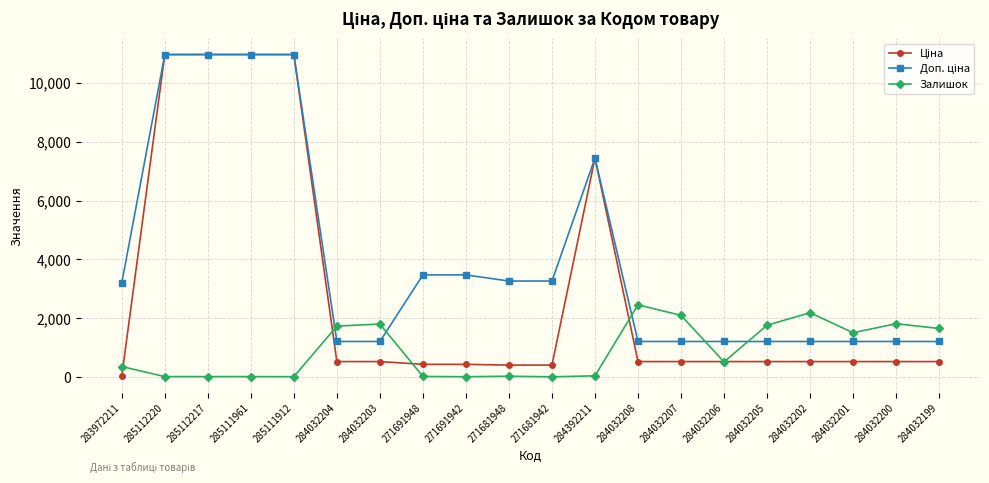

Count the number of data series in this chart.

3